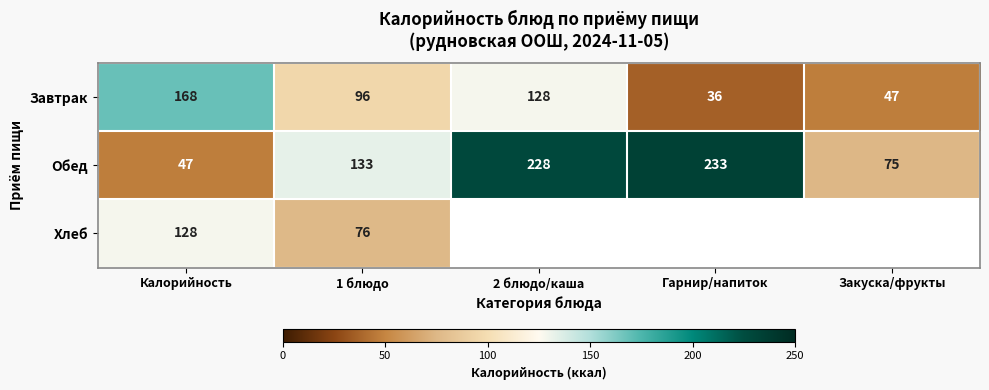

At 1 блюдо, list the series in order from largest to smallest.

Обед, Завтрак, Хлеб